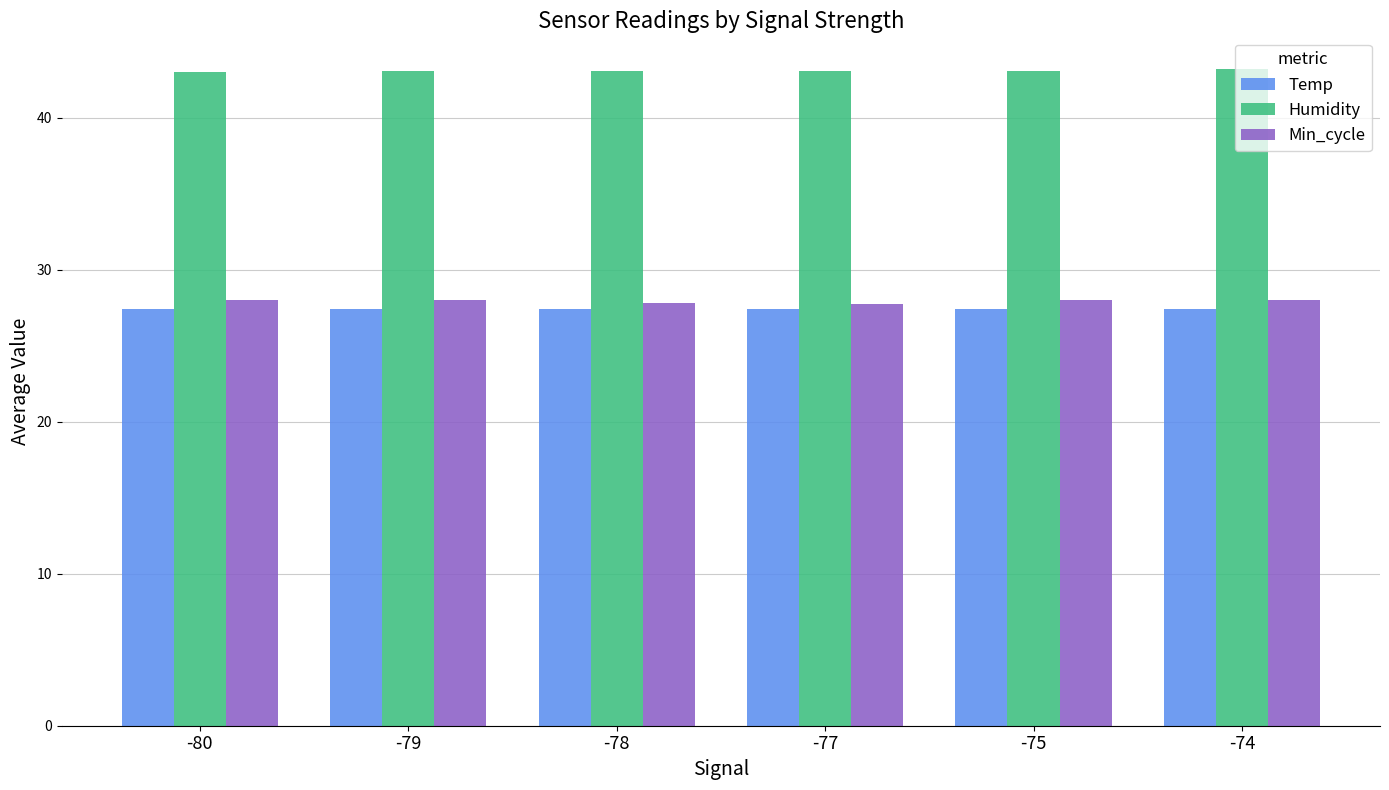

True or false: Temp has a value of 27.4 at -77.

True